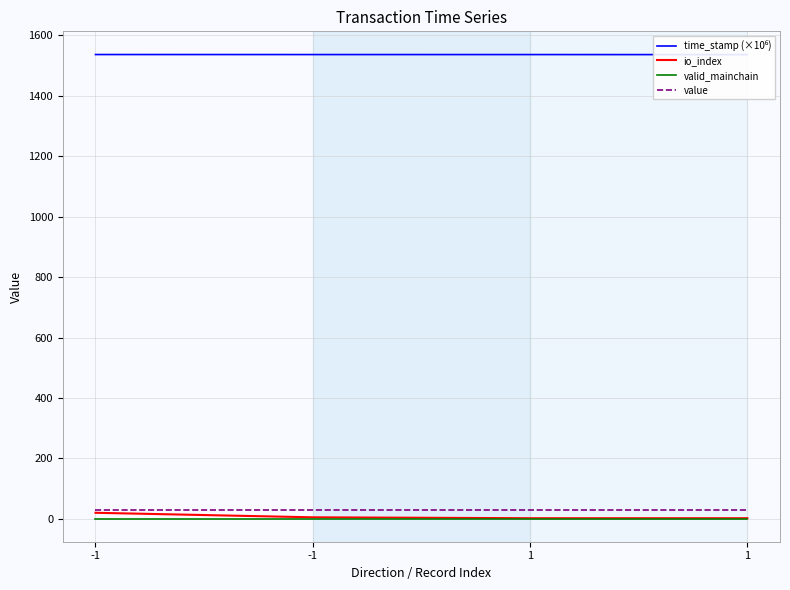

What is the value of the value point at the 2nd from the left?

30.8